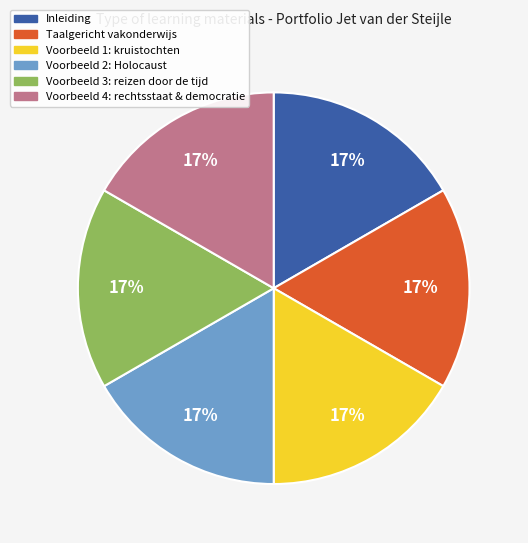

How many segments does this pie chart have?

6